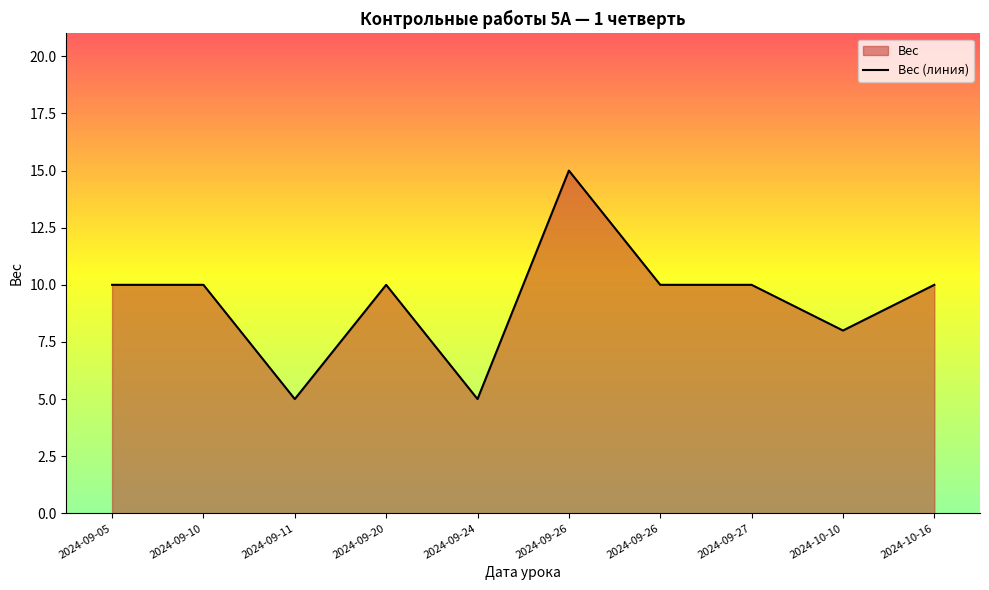

List the labels in order of value, largest first.

2024-09-26, 2024-09-05, 2024-09-10, 2024-09-20, 2024-09-26, 2024-09-27, 2024-10-16, 2024-10-10, 2024-09-11, 2024-09-24